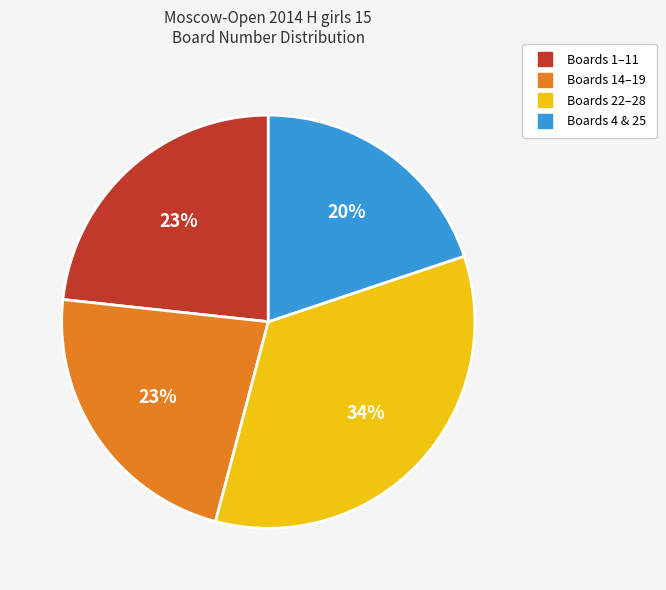

Is there any slice that represents more than half of the pie?

No